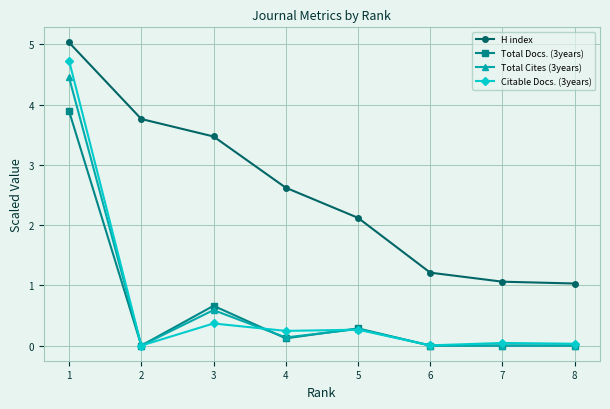

What is the maximum value for Citable Docs. (3years)?

4.7